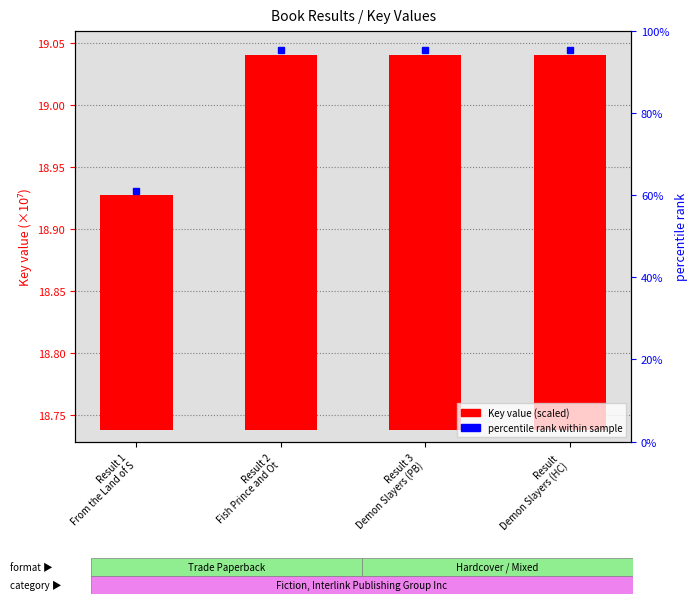

What position from the left is Result 
Demon Slayers (HC)?

4